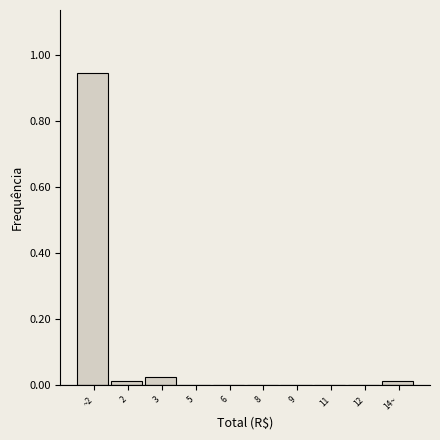

True or false: the data shows -0.6 at 5.

False